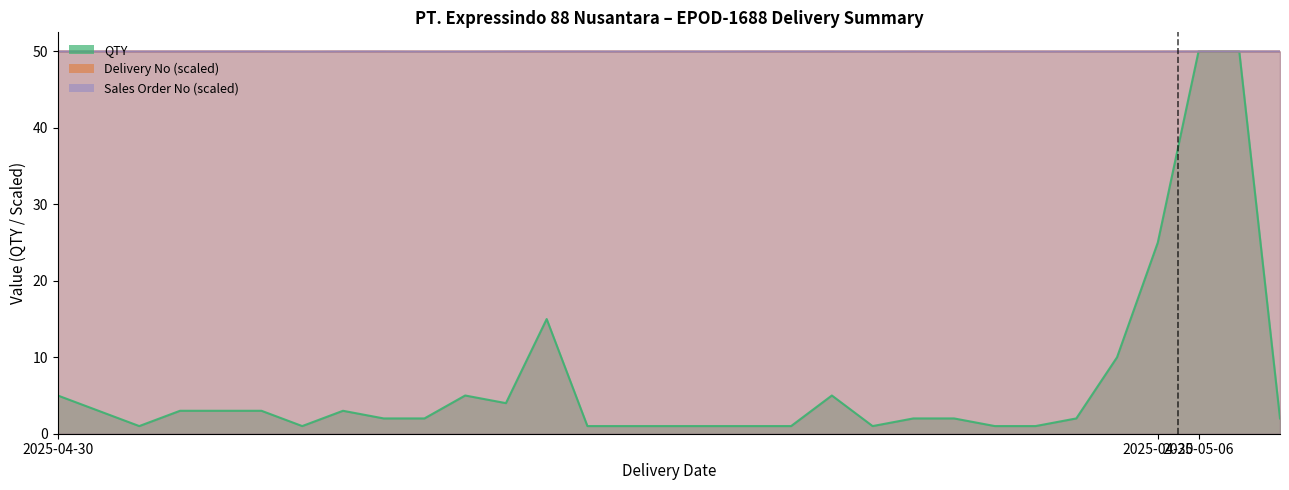

Which series has the largest range (max minus min)?

QTY